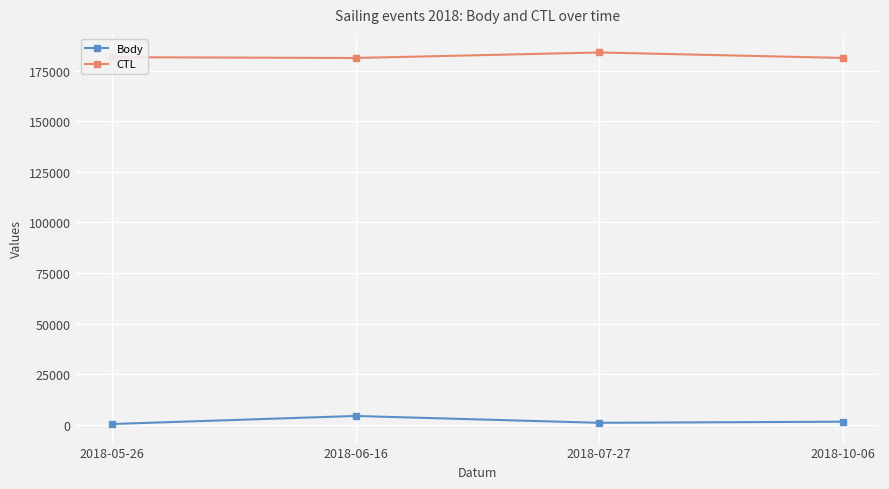

The value of CTL at 2018-05-26 is 312551. True or false?

False